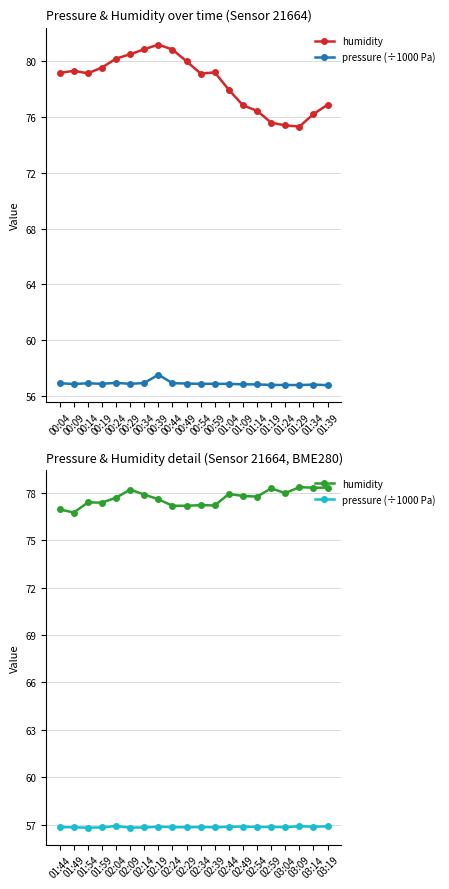

In pressure (÷1000 Pa), how many points are higher than both neighbors (excluding endpoints)?

6